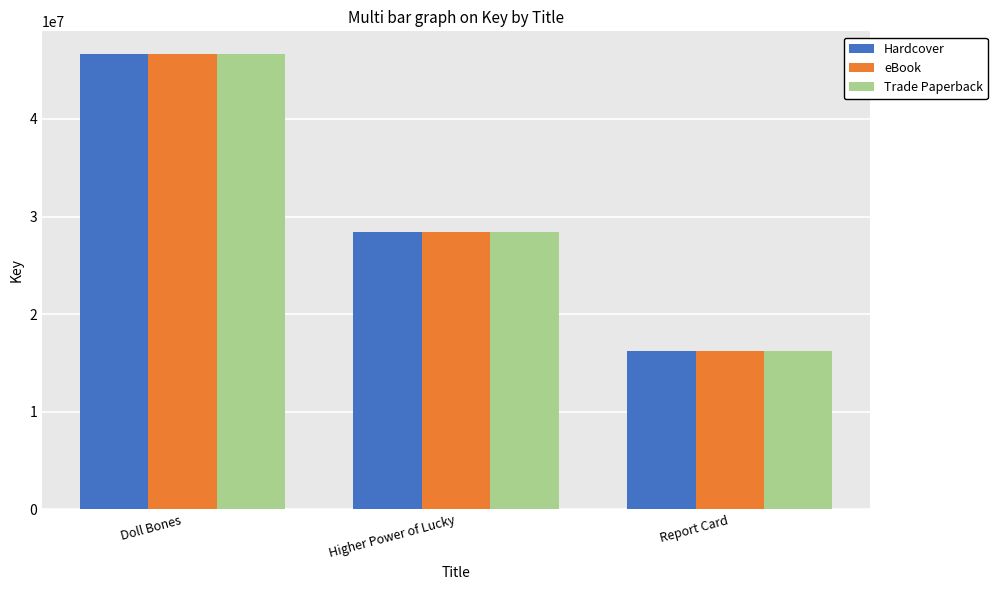

How many series are shown in this chart?

3